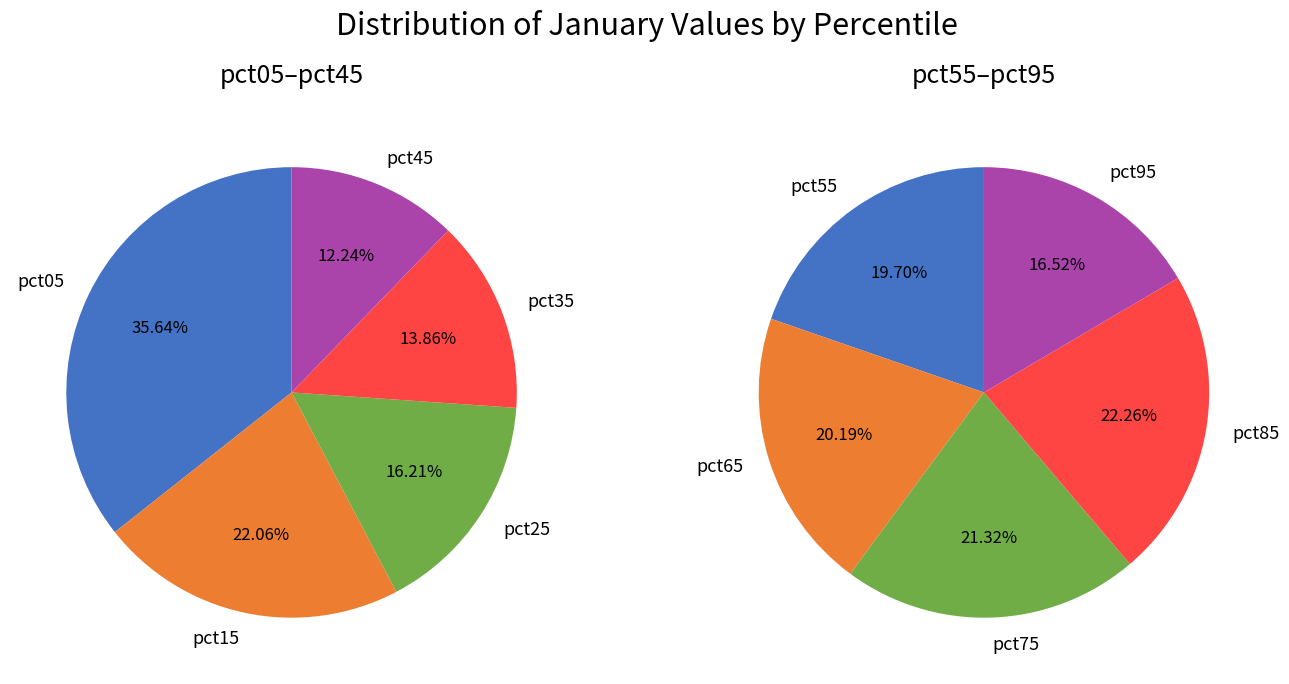

How many slices are in this pie chart?

10